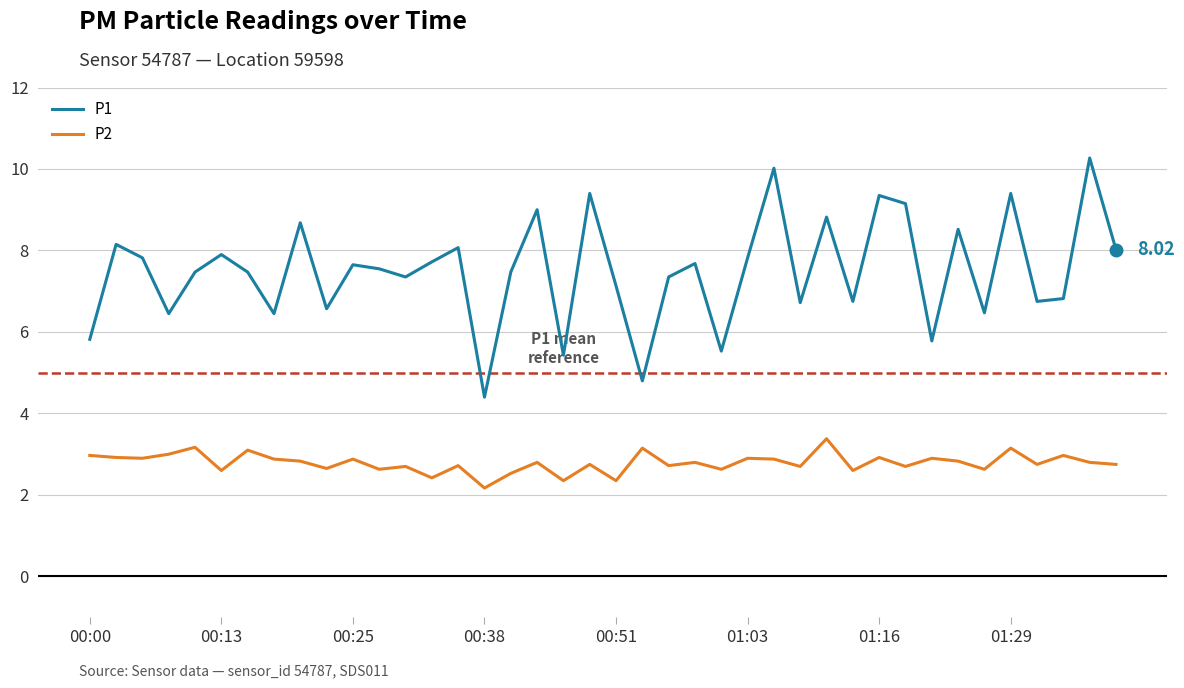

Which series has the largest range (max minus min)?

P1